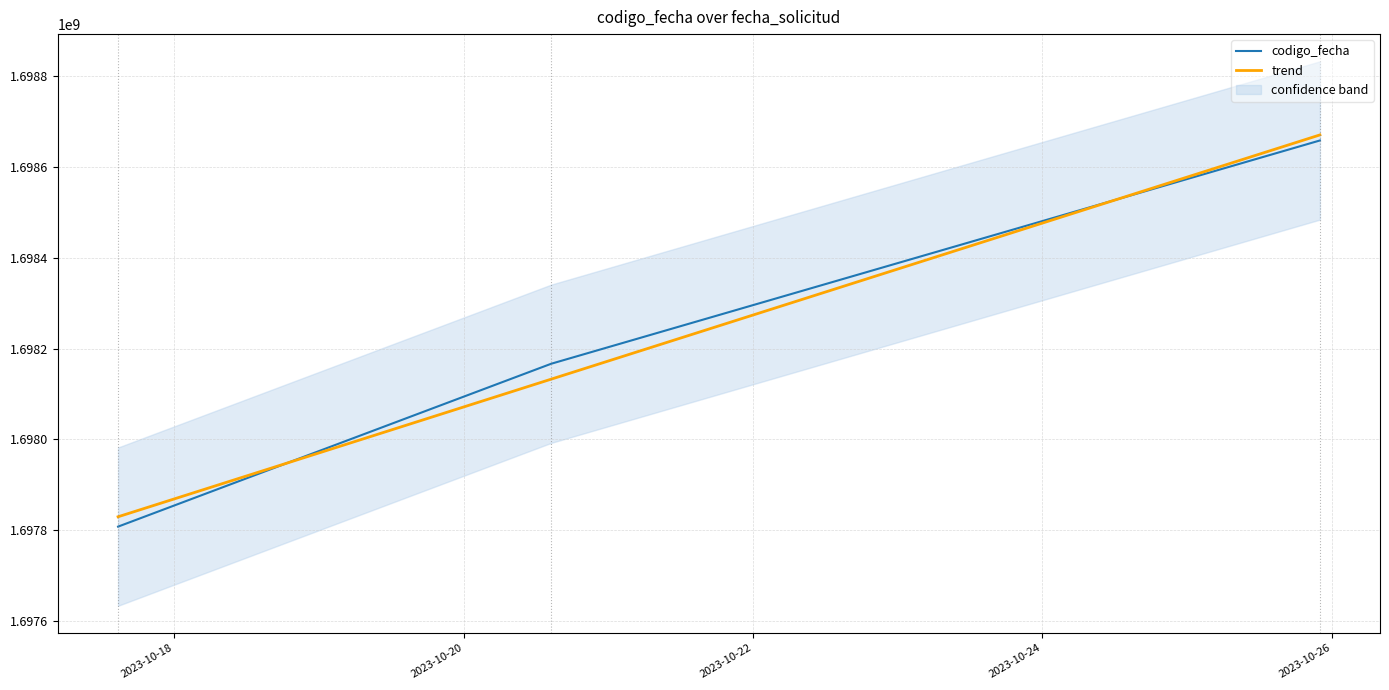

How many values are between 1697807619 and 1698658563?

3